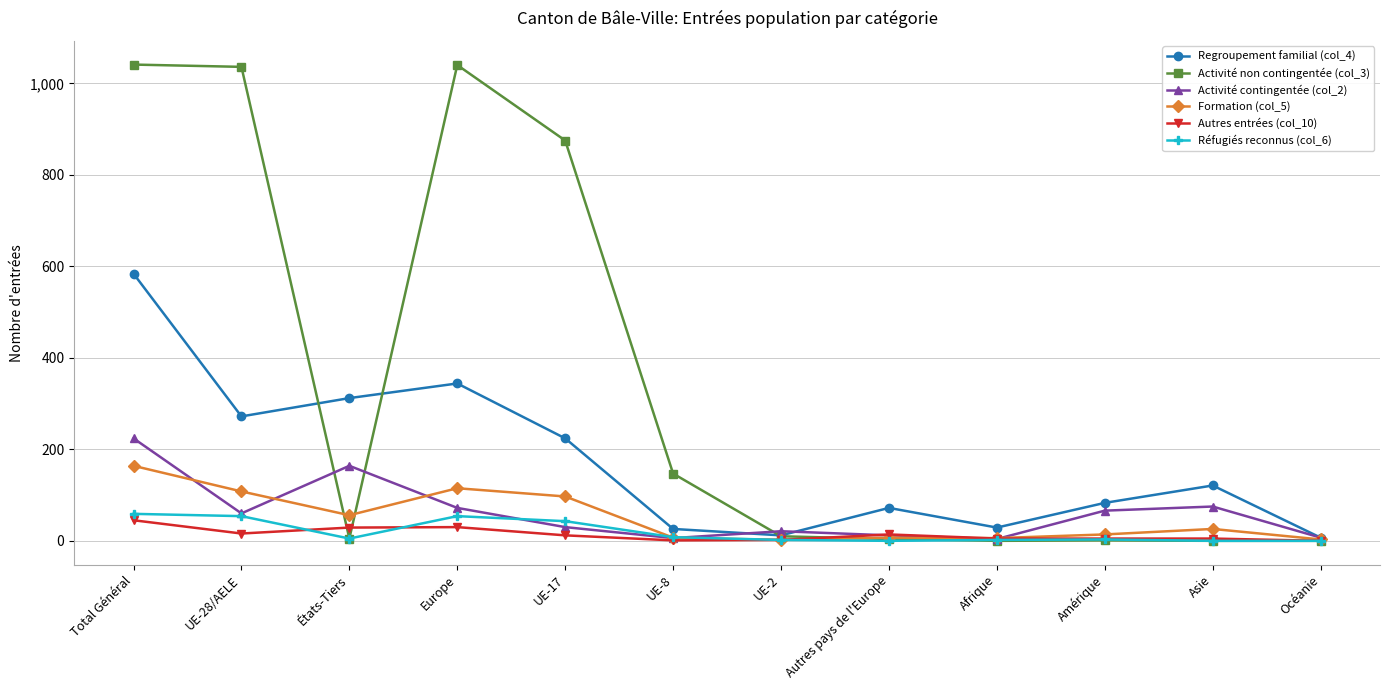

Which category has the highest value in the Formation (col_5) series?

Total Général